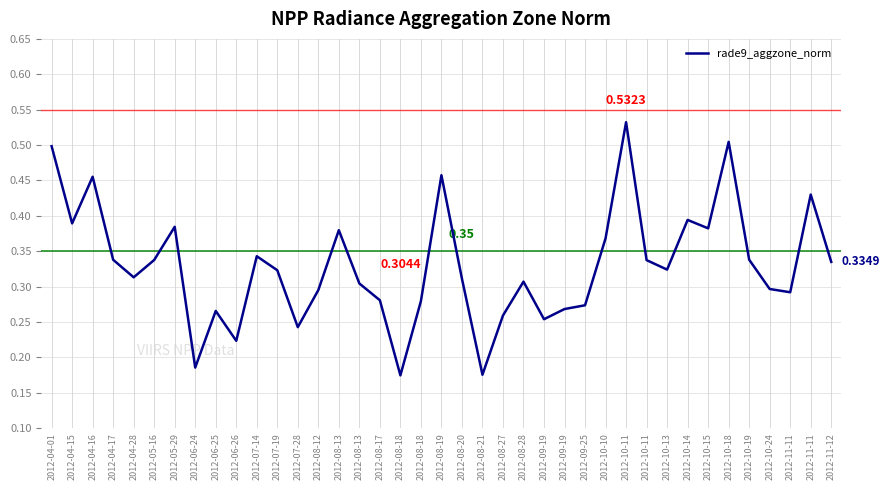

At which category does the data reach its first local valley?

2012-04-15